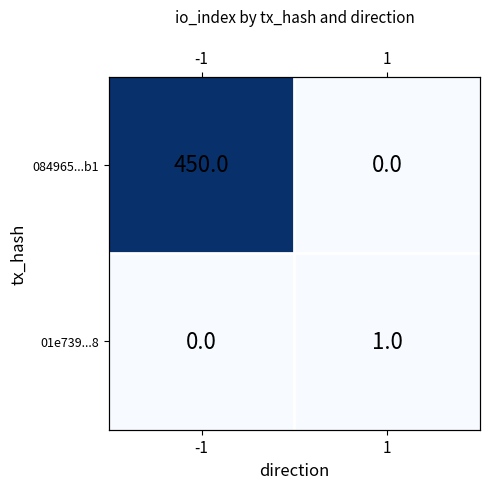

How many data points in 084965...b1 are less than 450?

1